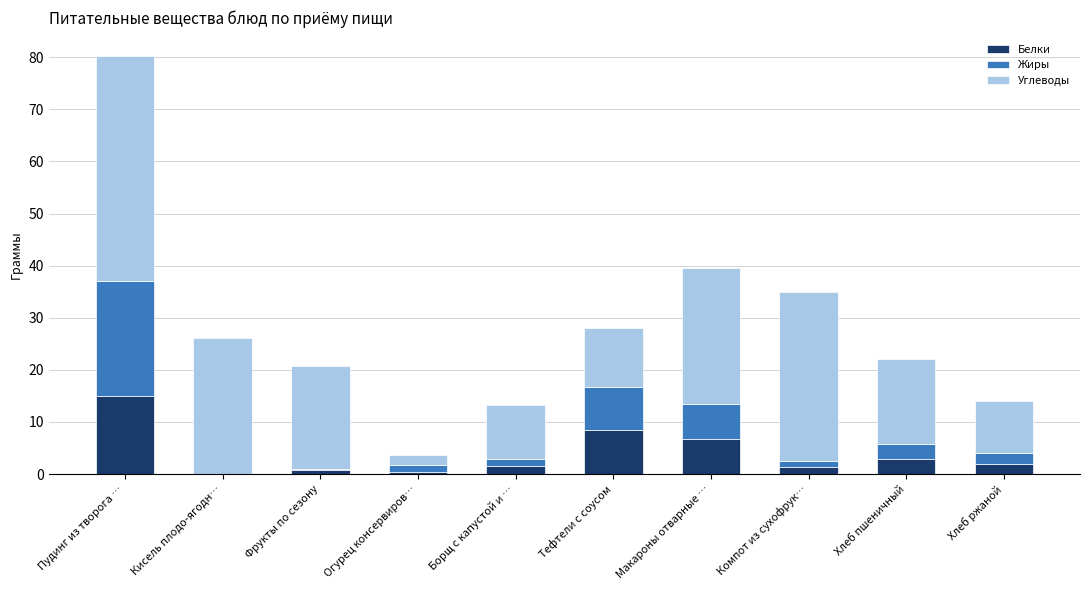

What is the maximum value for Белки?

15.0